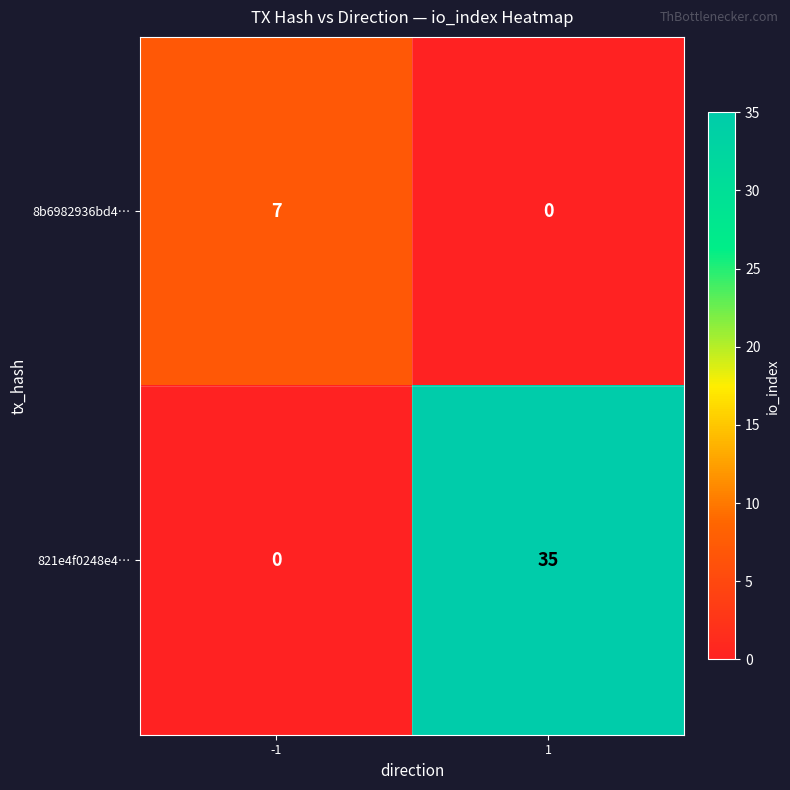

Count the number of data series in this chart.

2